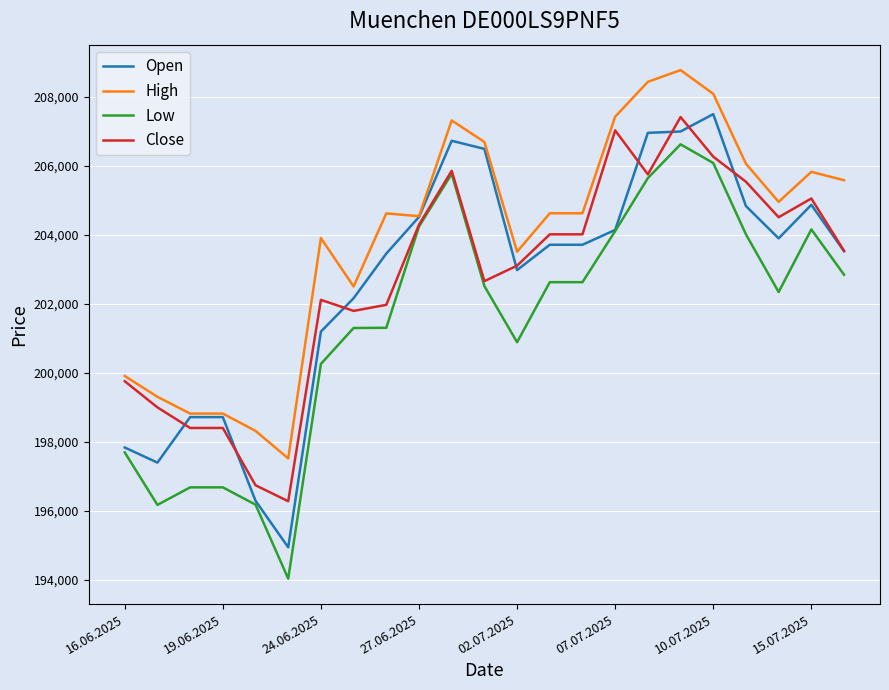

What is the minimum value shown in the chart?

194026